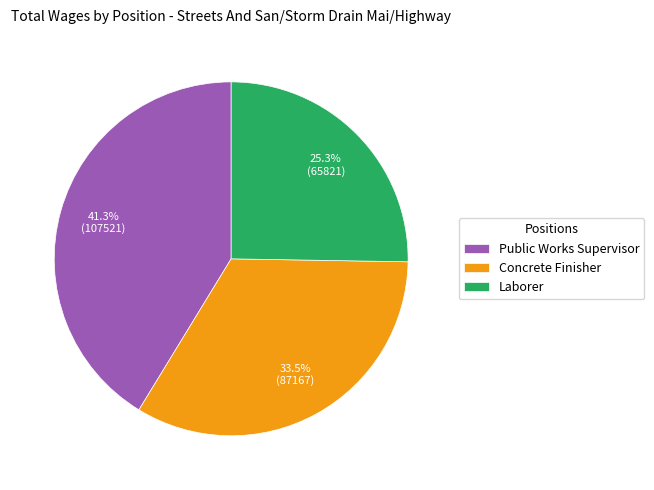

To the nearest percent, what percentage of the pie is Laborer?

25%